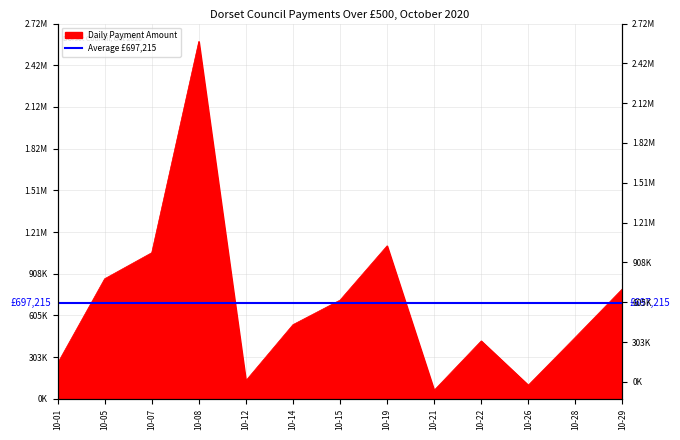

What is the difference between the second highest and minimum values?

1047979.3